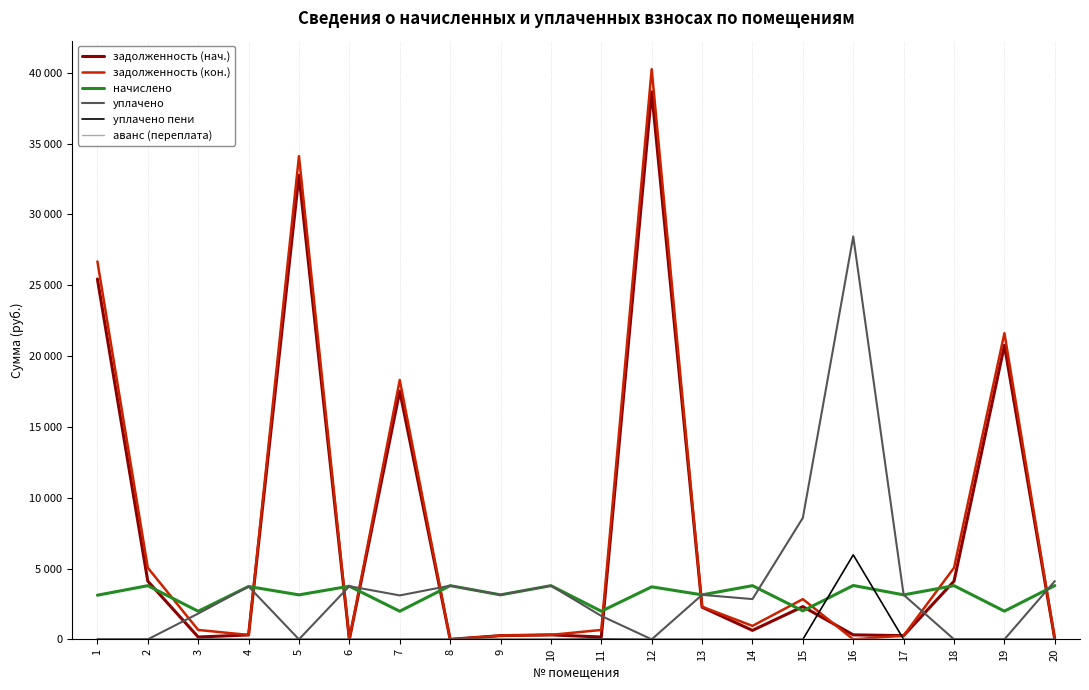

Where do уплачено пени and начислено first cross each other?

15 and 16